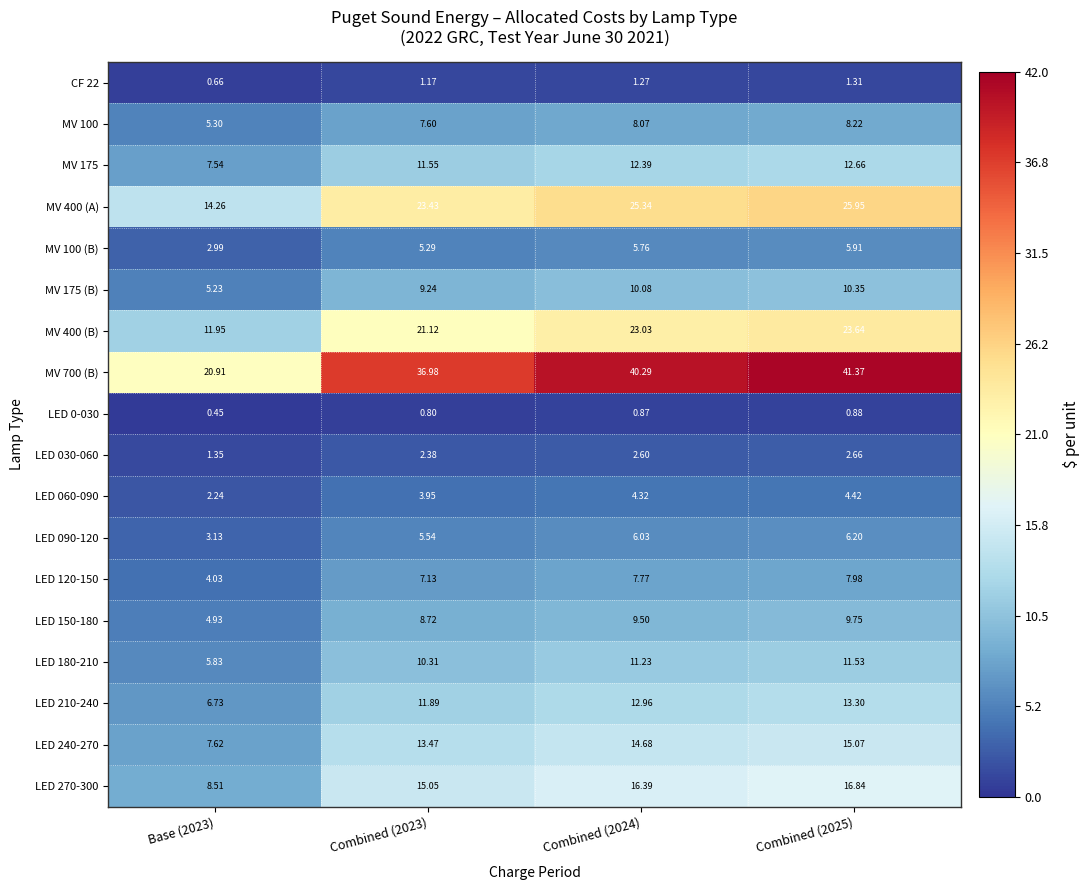

Is the value of LED 120-150 at Combined (2023) greater than the value of LED 180-210 at Combined (2025)?

No